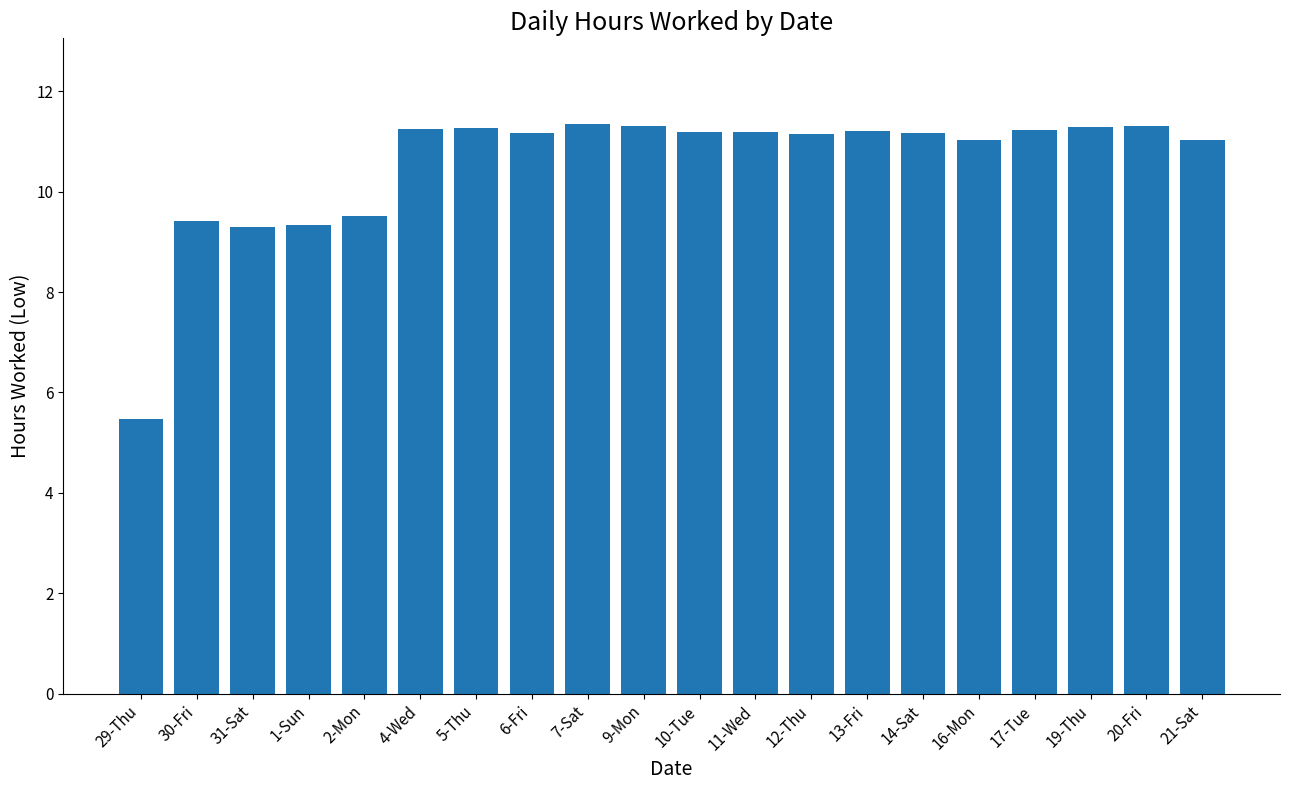

How many bars are there in total?

20